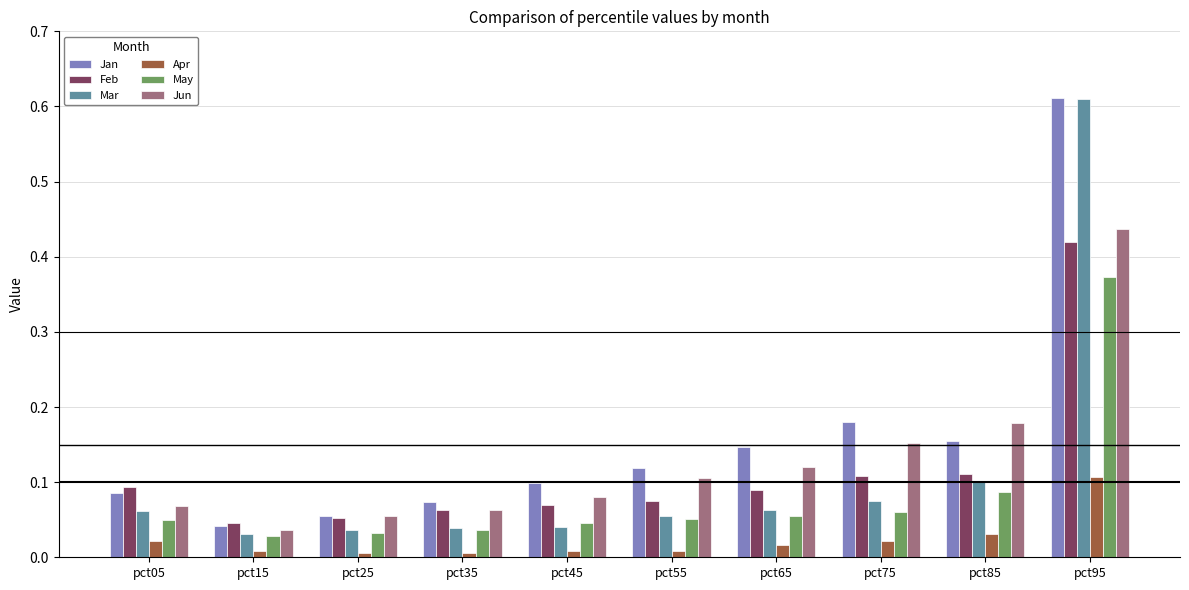

Does the chart contain any negative values?

No